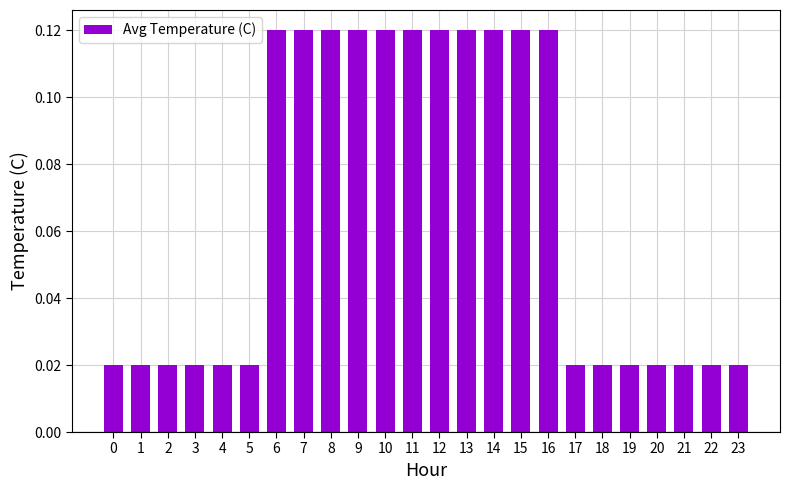

What is the sum of all values?

1.6